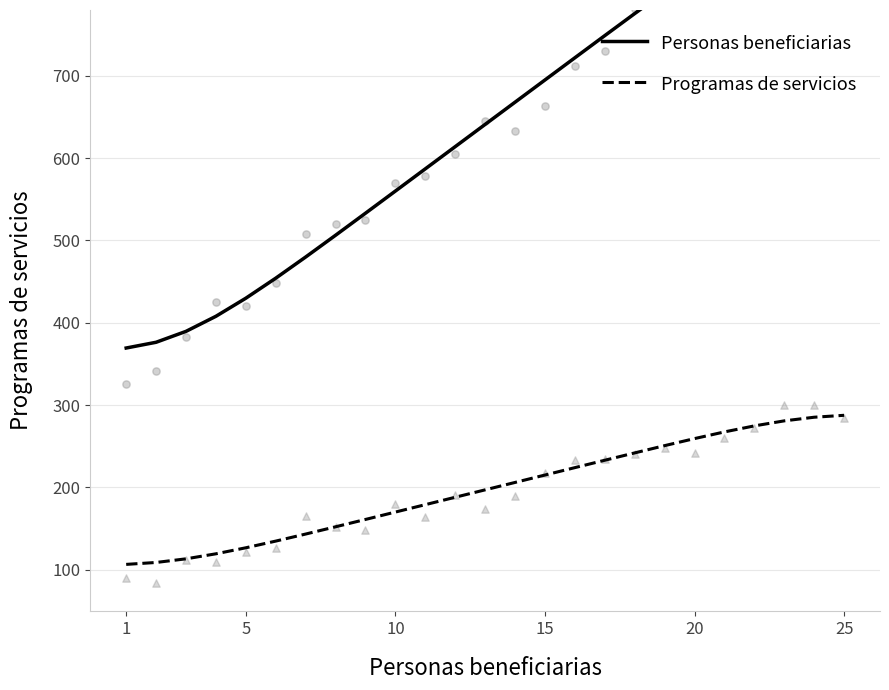

Which series has the largest total across all categories?

Personas beneficiarias